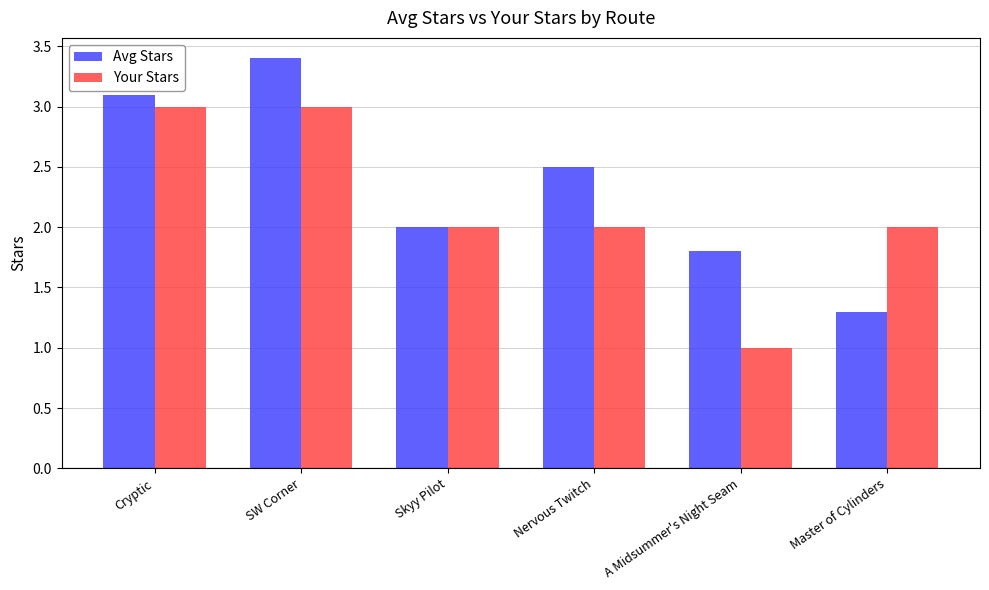

True or false: Your Stars has a value of 2.0 at Master of Cylinders.

True